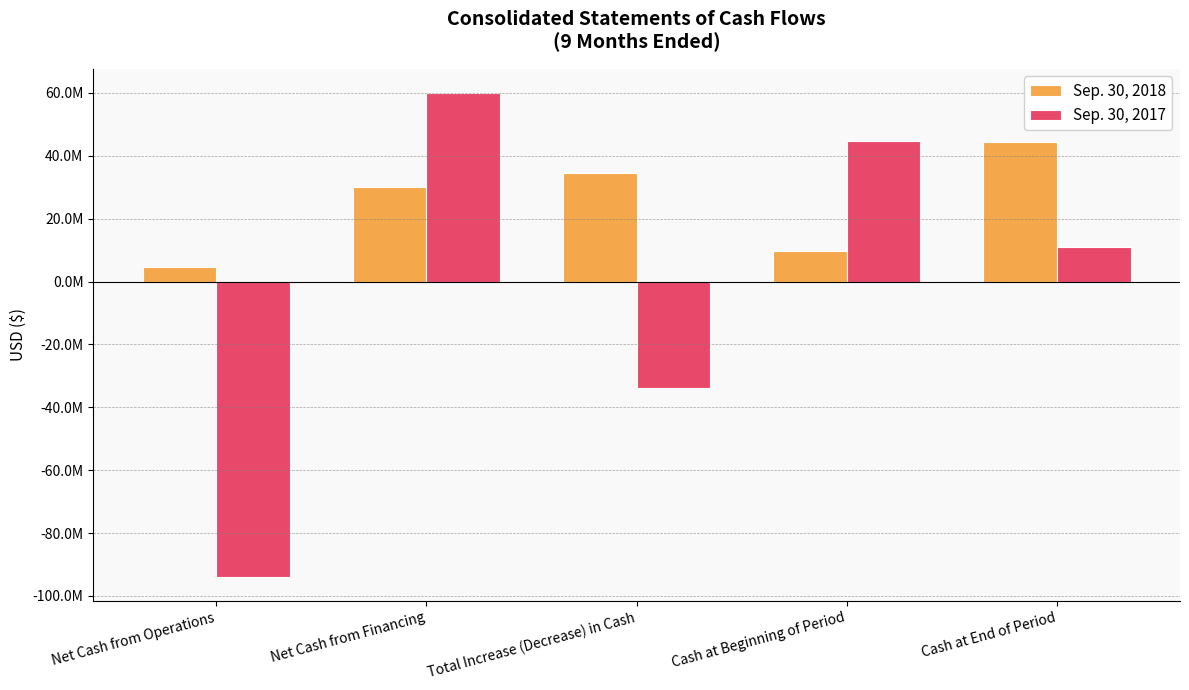

Is it true that Sep. 30, 2017 equals -33931072 at Total Increase (Decrease) in Cash?

True